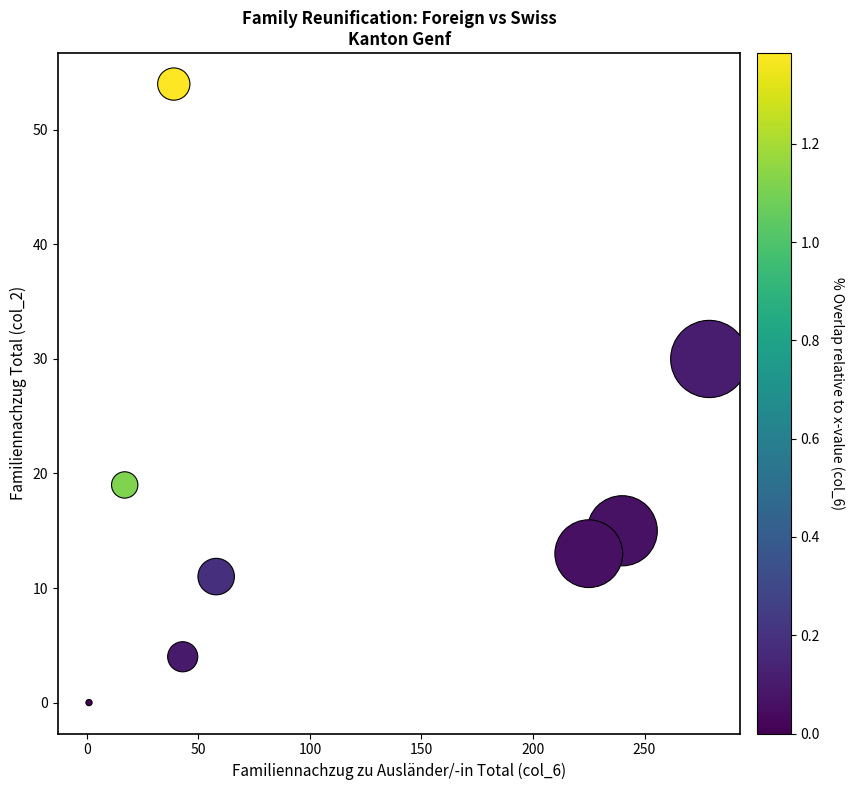

What is the range of X values (max minus min)?

278